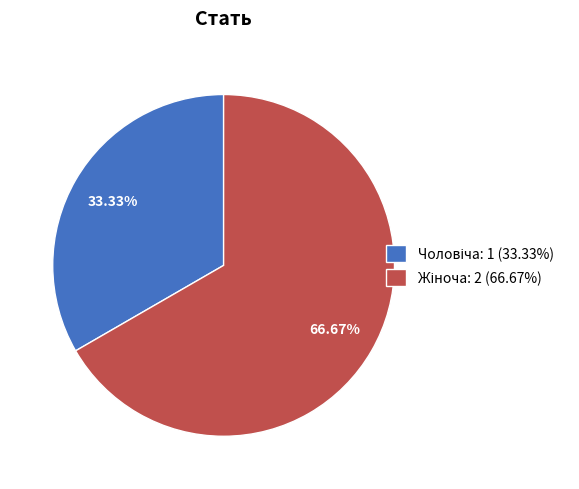

Is there any slice that represents more than half of the pie?

Yes